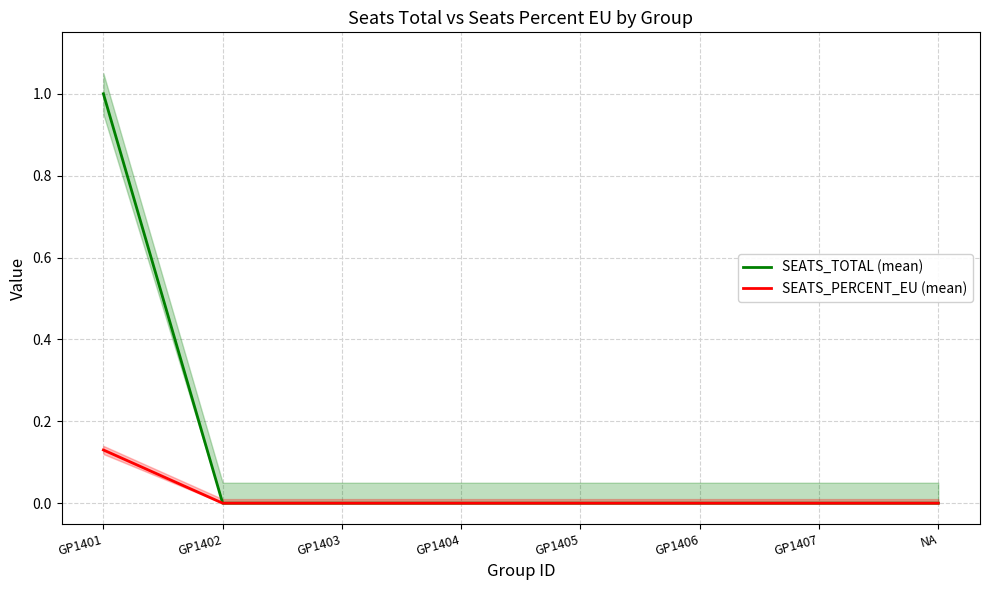

What position from the right is GP1404?

5